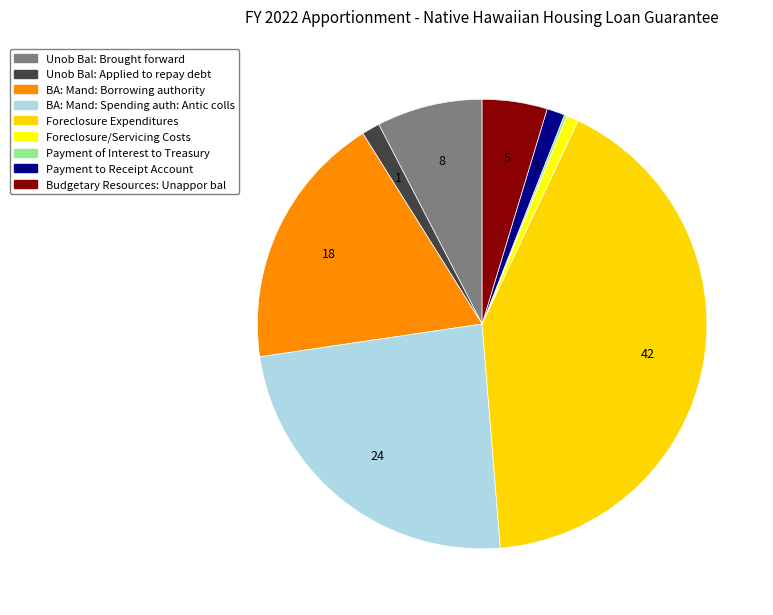

How much of the chart is everything except Unob Bal: Brought forward?

92.4%